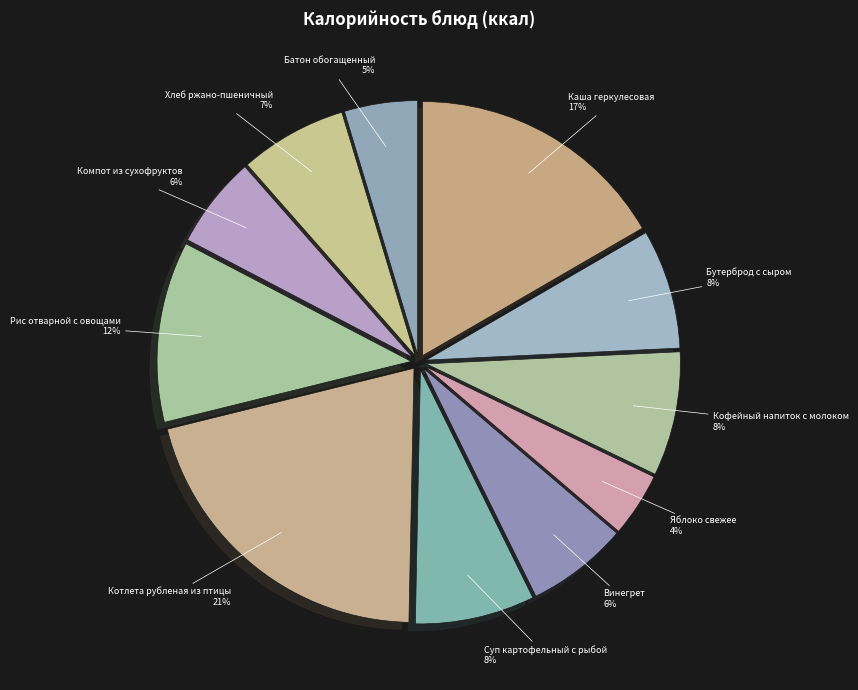

Which slice is the smallest?

Яблоко свежее